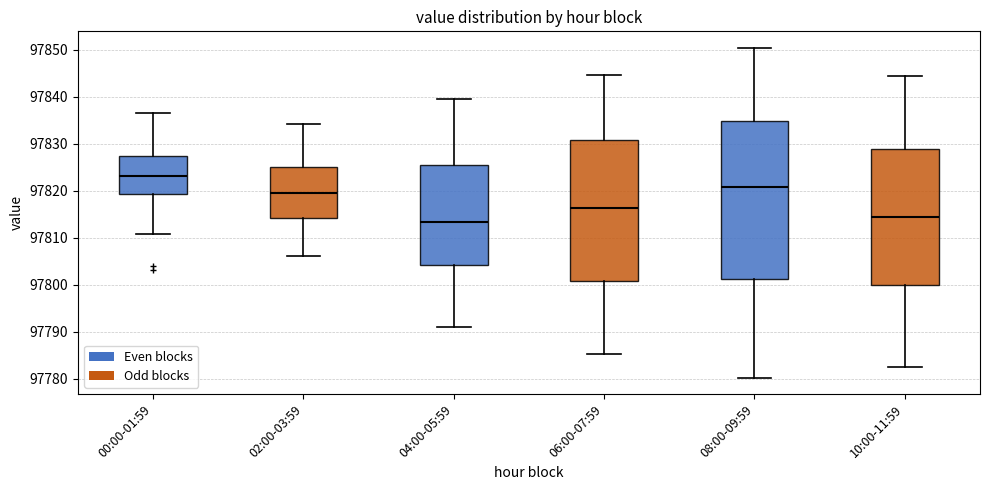

Which box is the tallest, from its lower edge to its upper edge?

08:00-09:59